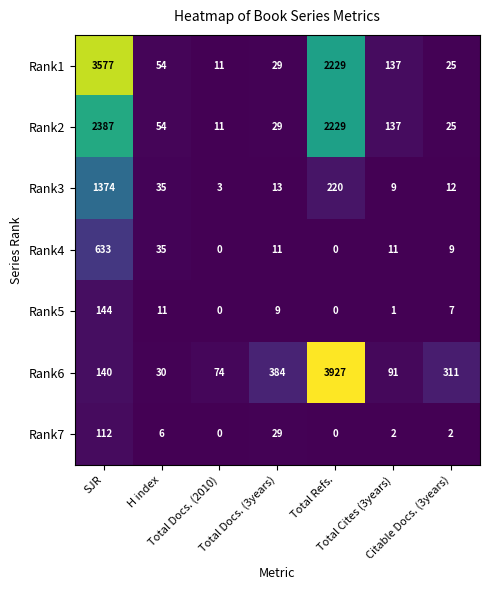

Which series has the largest total across all categories?

Rank1